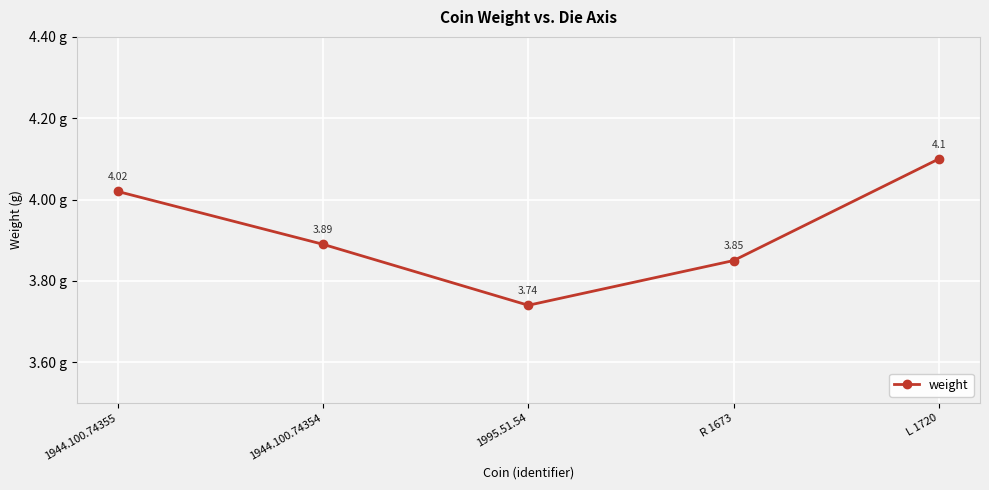

What is the sum of the values at 1944.100.74354 and 1944.100.74355?

7.9